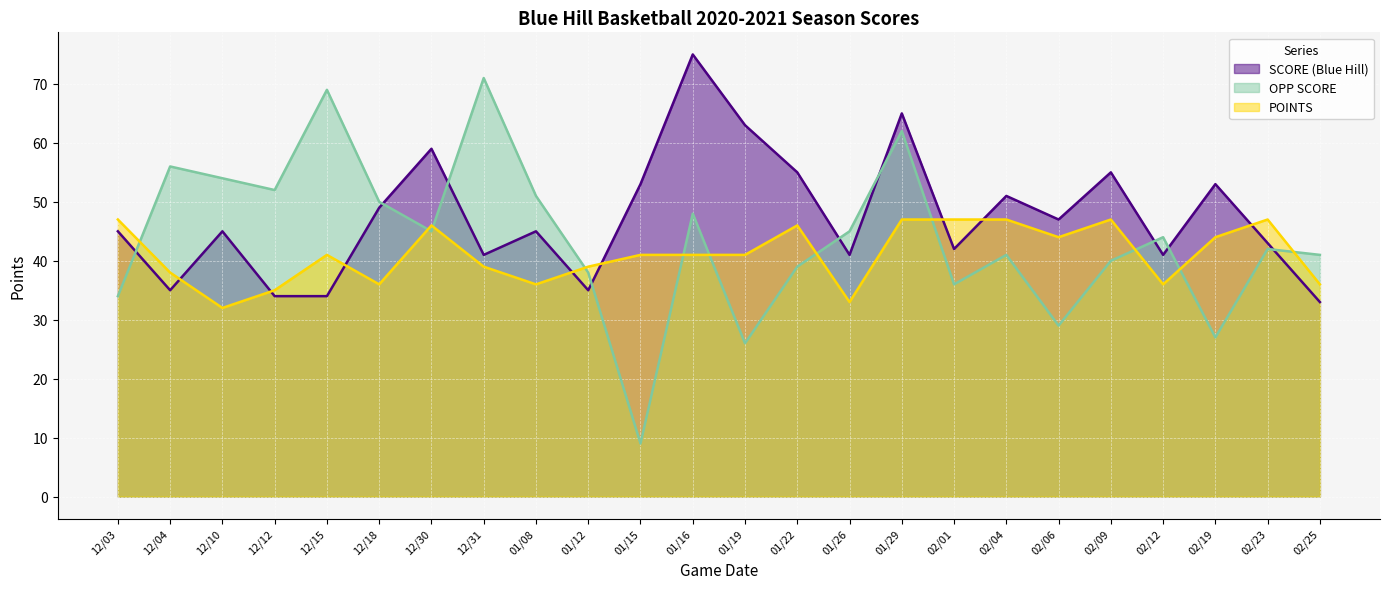

At which label does POINTS first exceed 41?

12/03